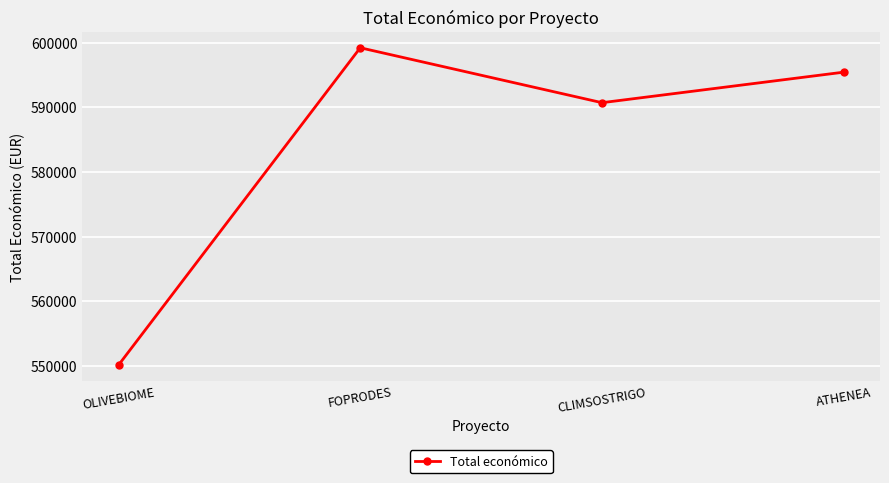

What is the change in value from FOPRODES to ATHENEA?

-3775